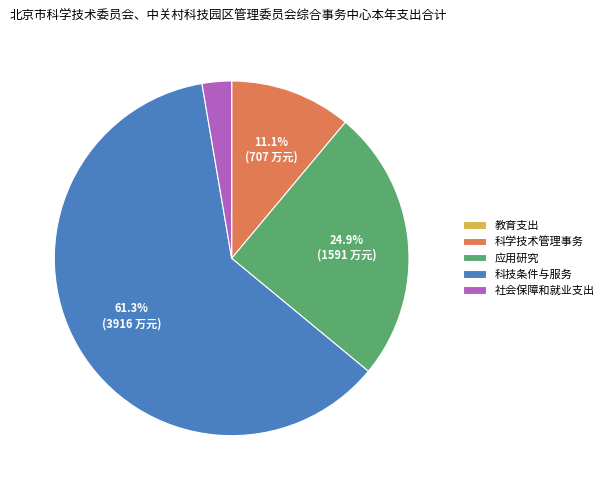

Which category accounts for the majority?

科技条件与服务